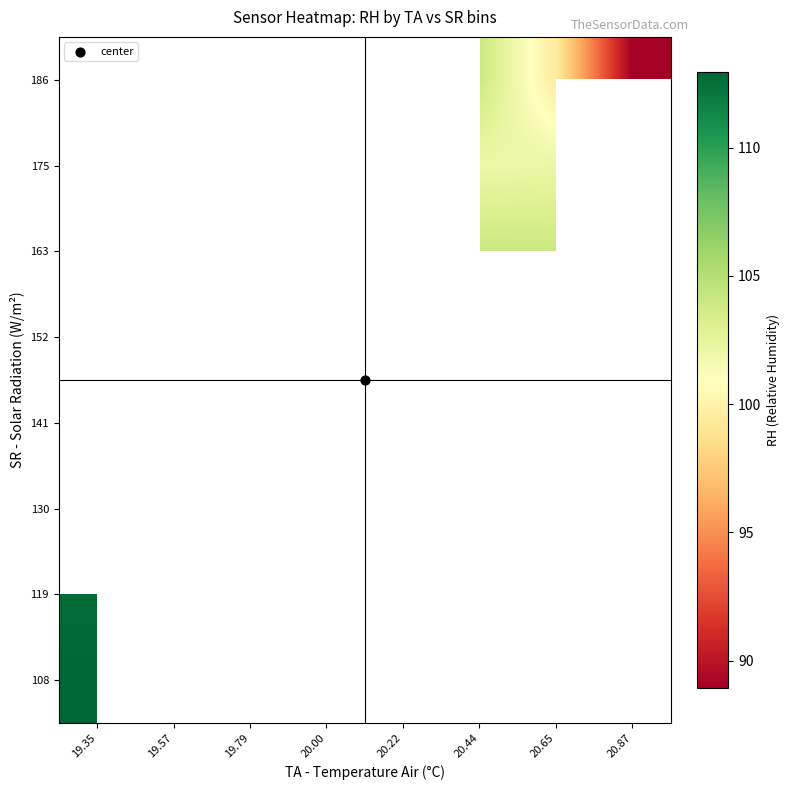

How many positive values does the 108 series have?

1